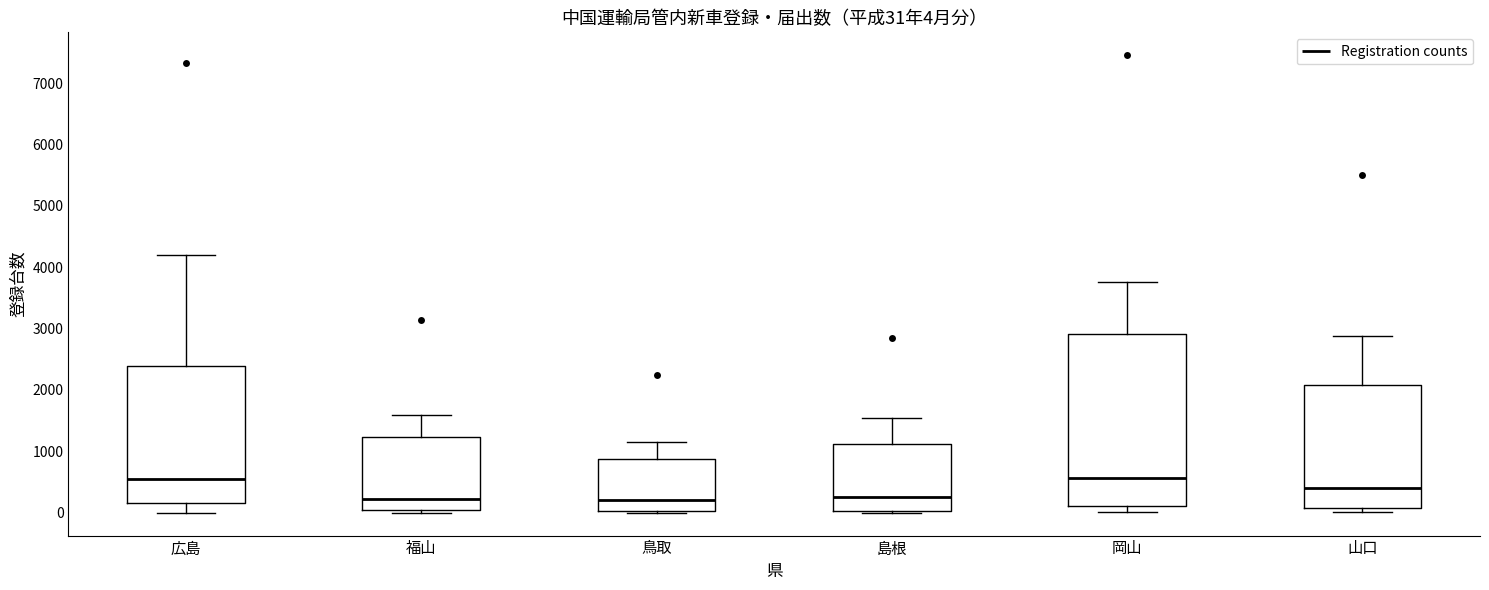

Which box is the tallest, from its lower edge to its upper edge?

岡山